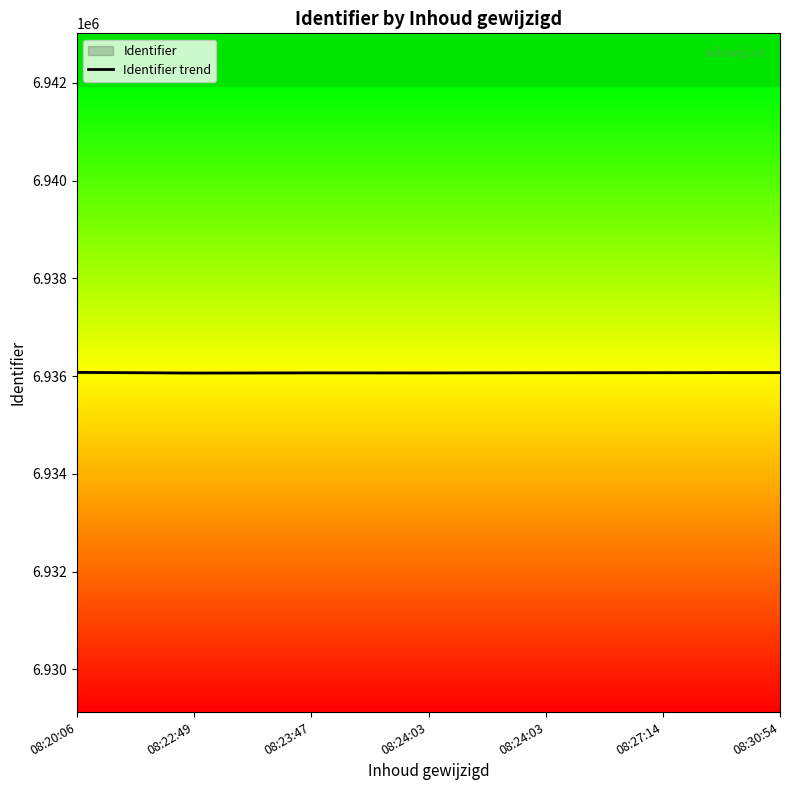

How many lines are shown in the chart?

1